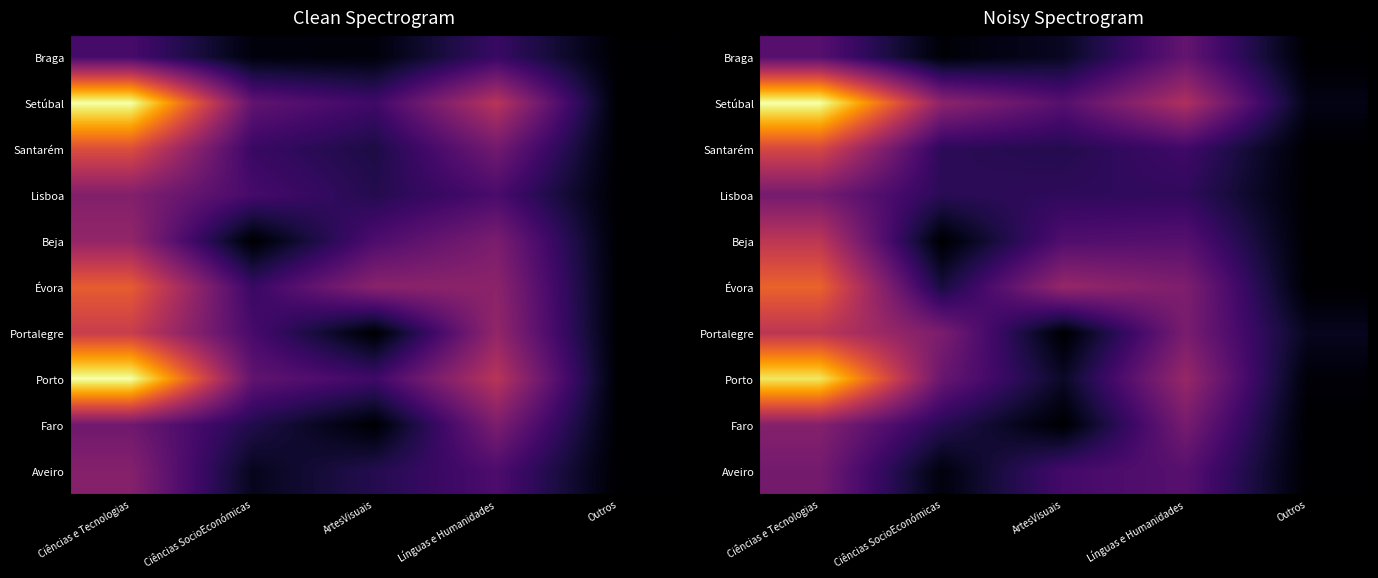

Is the value of Braga at Línguas e Humanidades greater than the value of Lisboa at Outros?

Yes